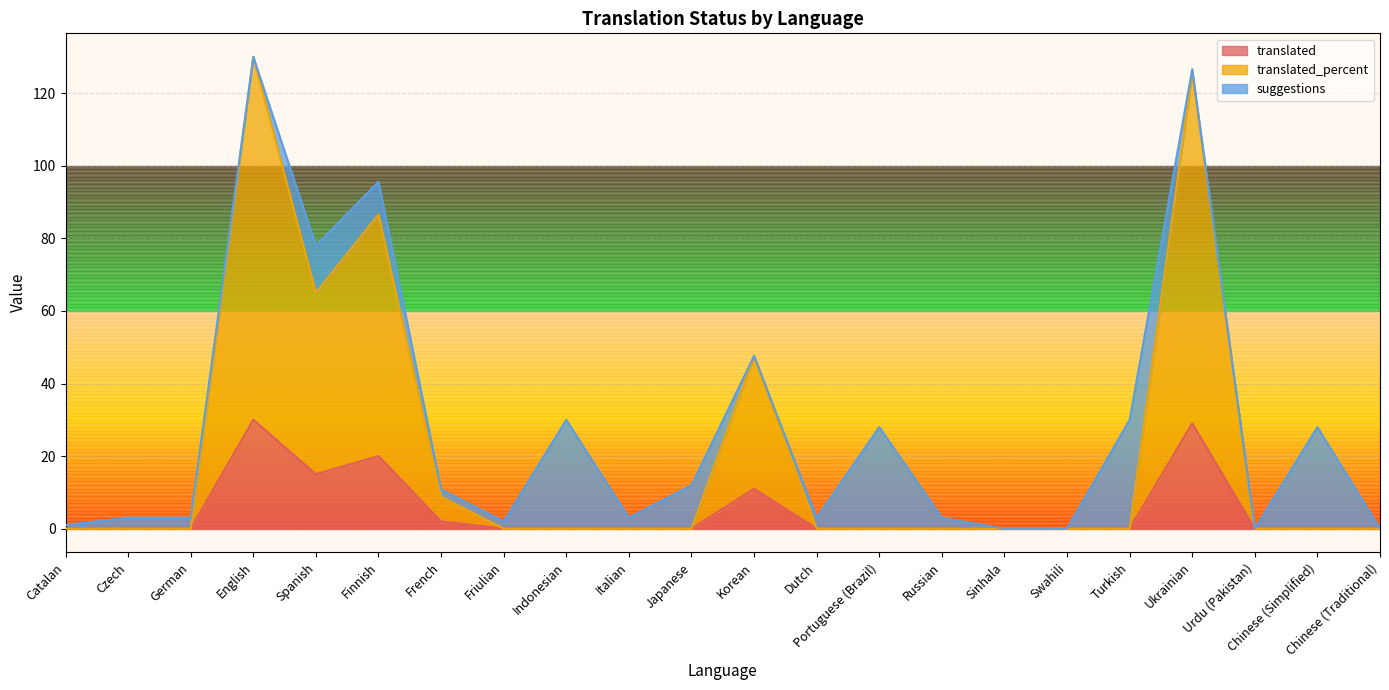

What position from the left is Friulian?

8